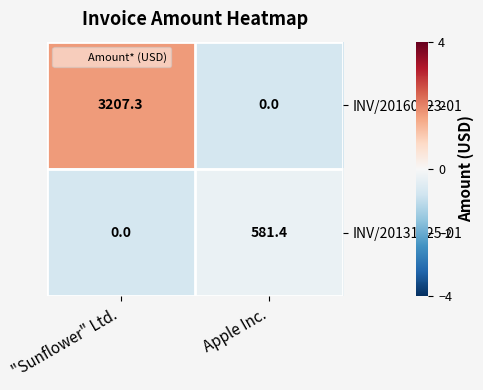

Which series changed the most between "Sunflower" Ltd. and Apple Inc.?

INV/20160623-01